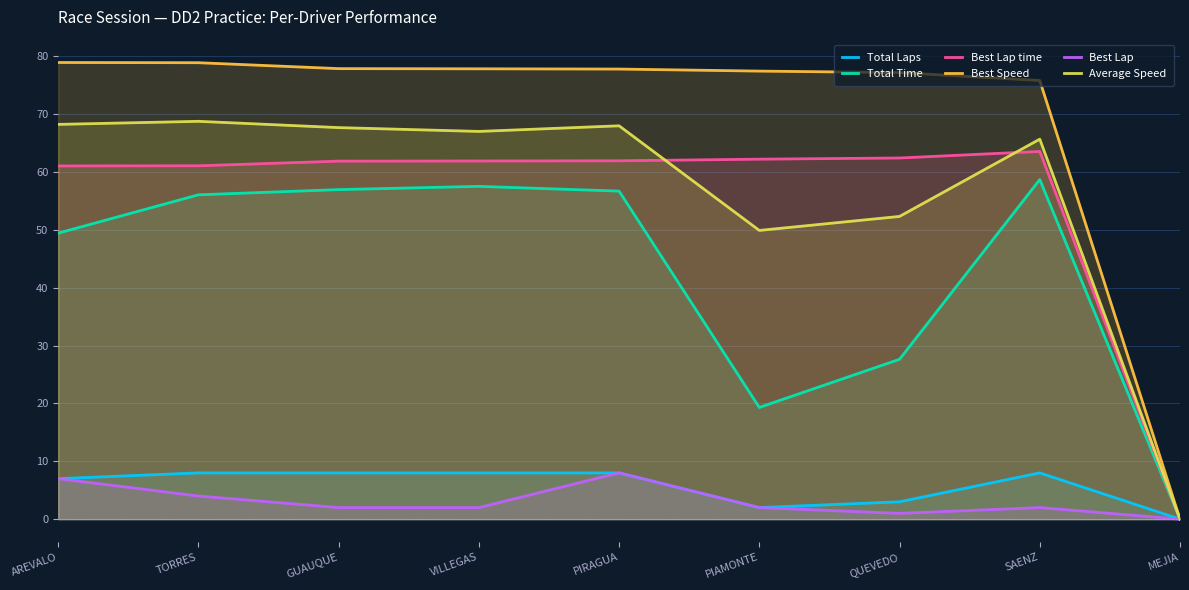

What is the approximate value of Average Speed at TORRES?

68.8